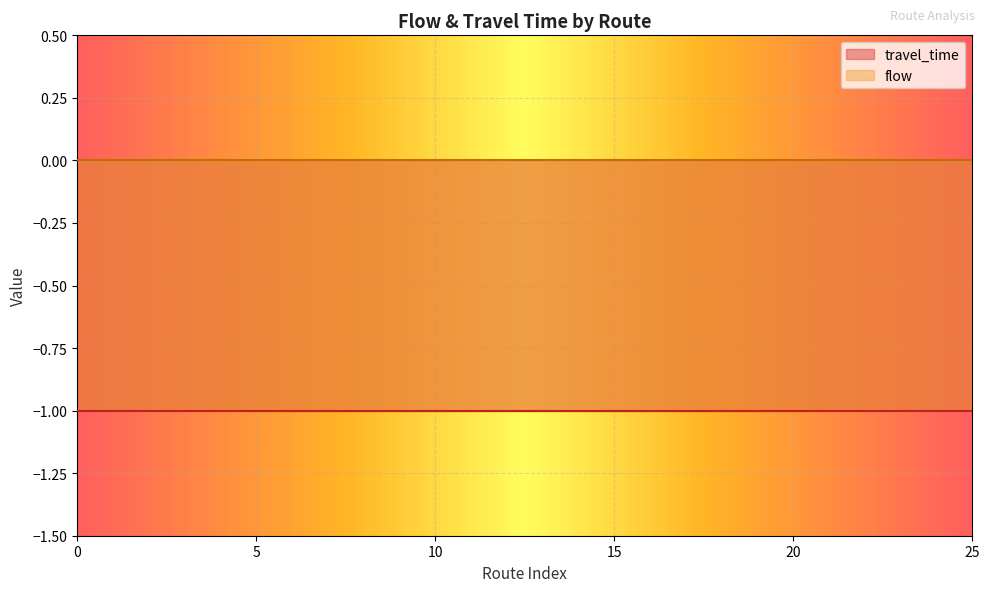

True or false: flow has more than 0 interior local peaks.

False